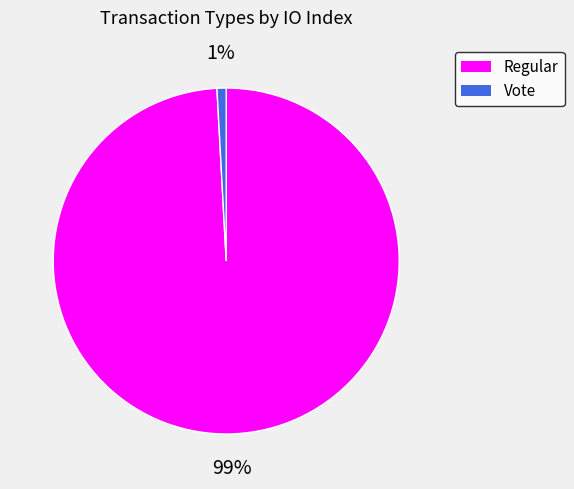

How many slices are in this pie chart?

2